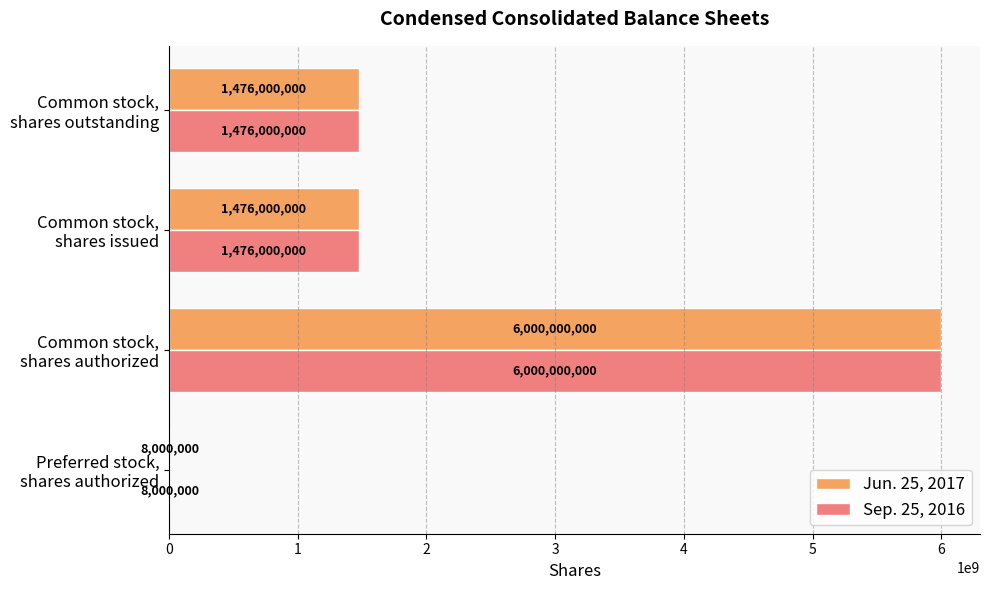

Which category has the highest value across all series?

Common stock,
shares authorized